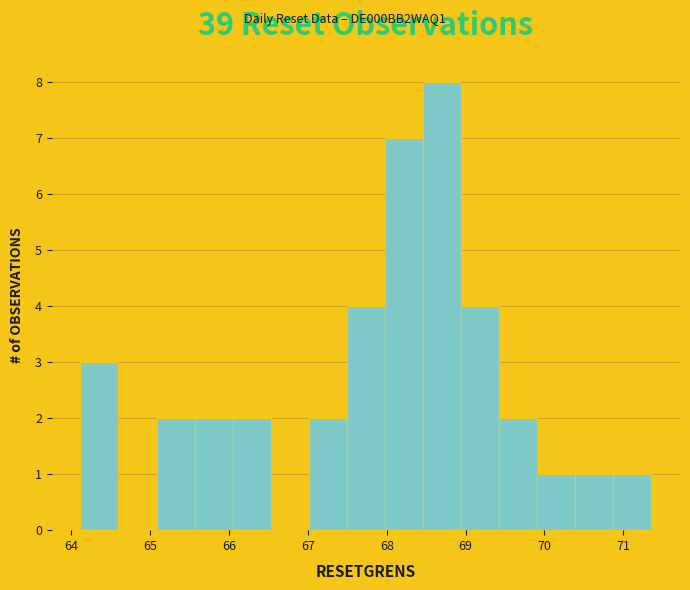

Over which range of the x-axis is the bar tallest?

68.5 to 68.9